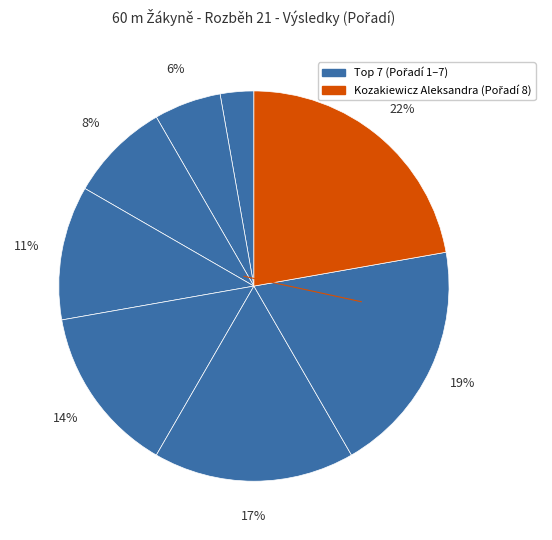

Count the number of slices in the pie.

8